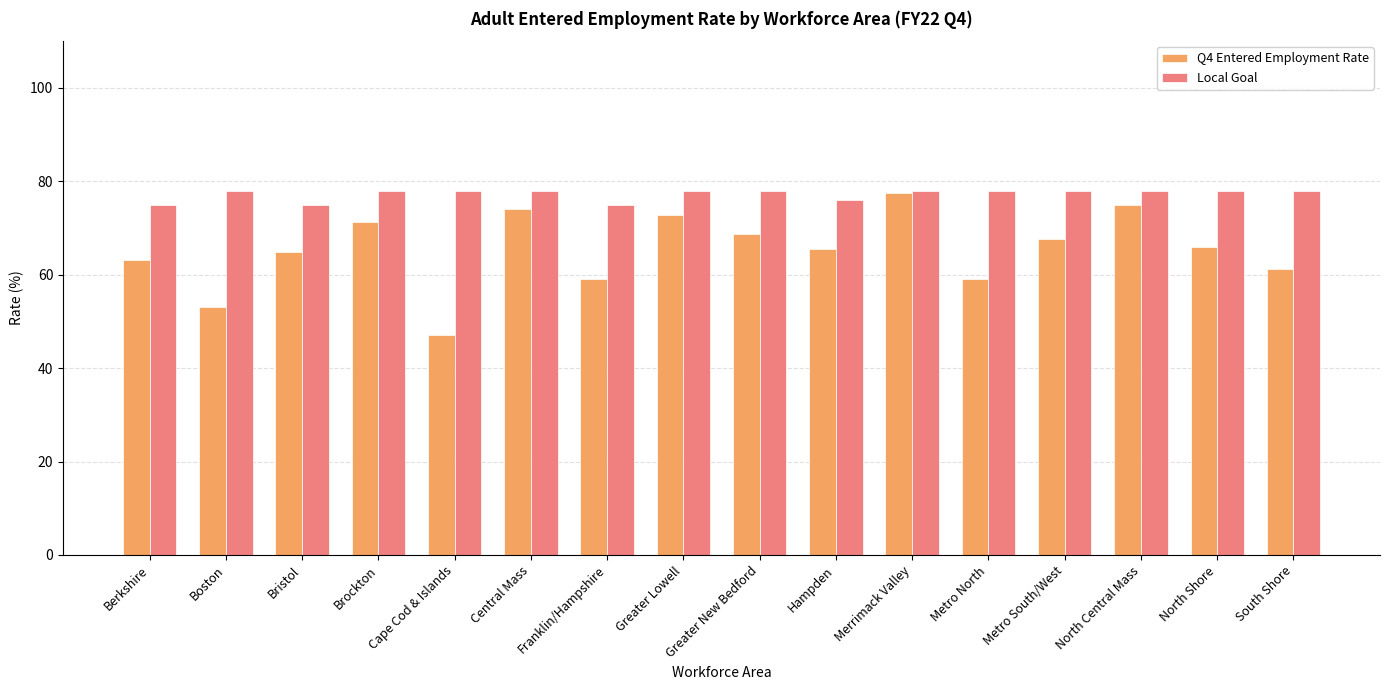

What is the sum of all Local Goal values?

1237.0